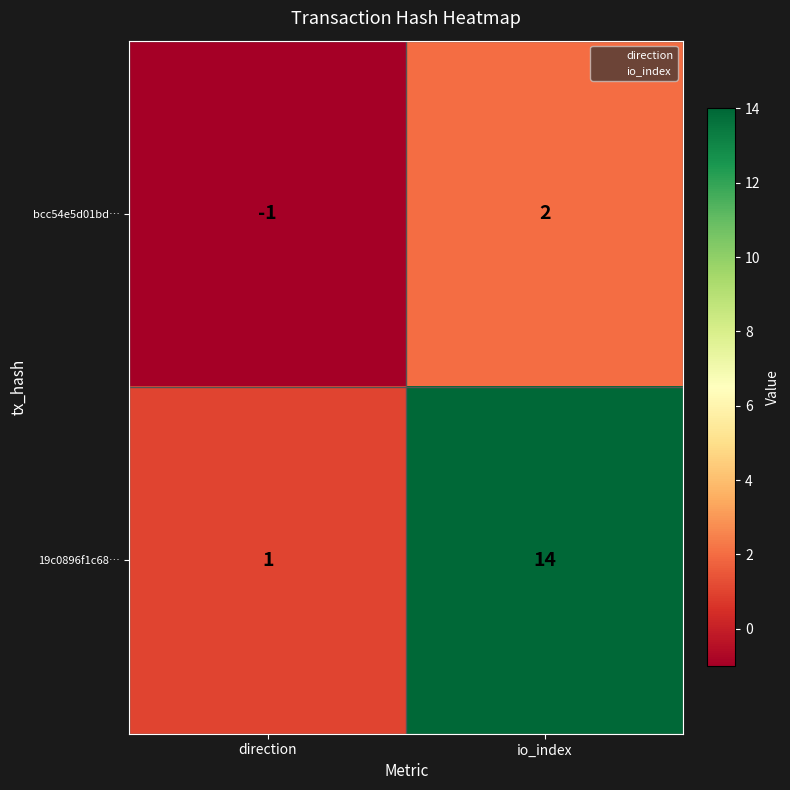

How many values in bcc54e5d01bd… are above zero?

1